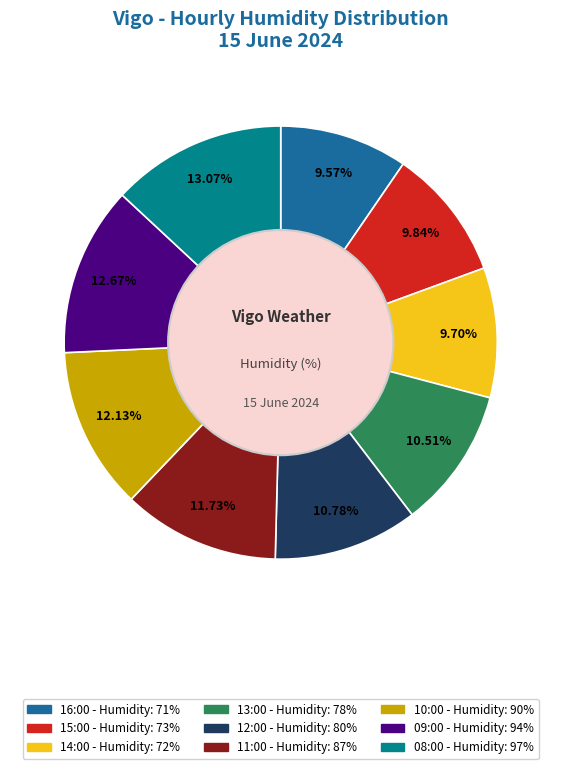

What is the ratio of the value at 11:00 to the value at 14:00?

1.2